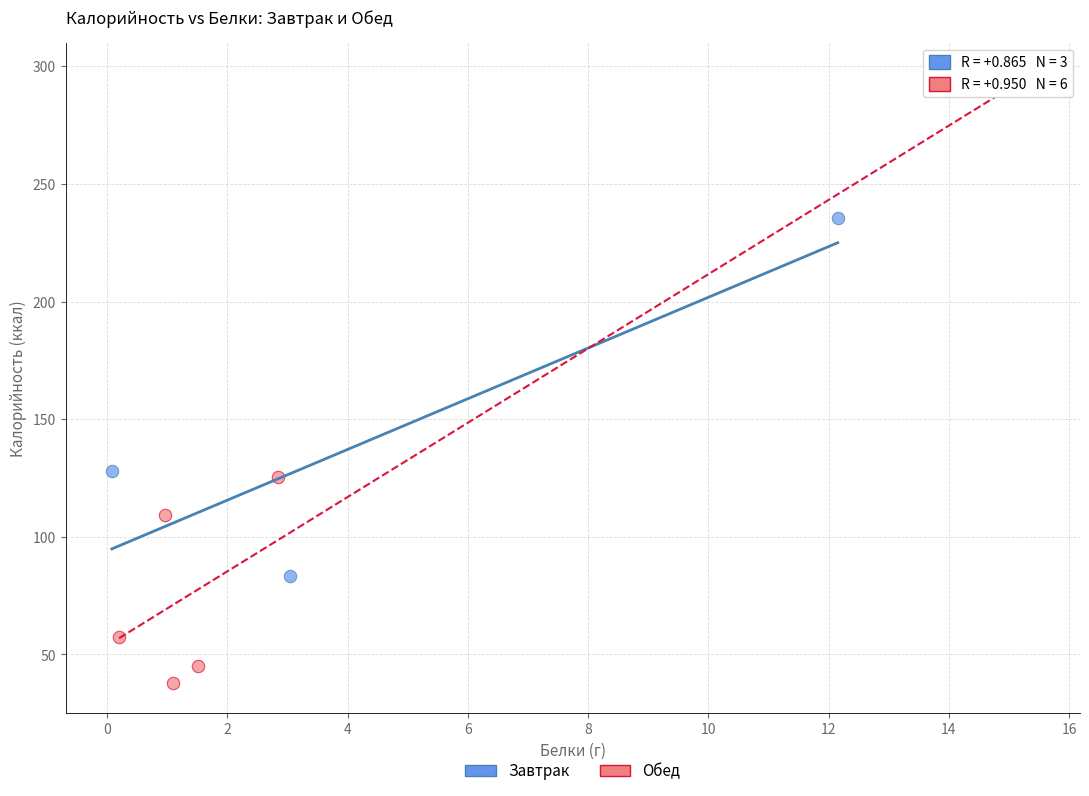

Which series has the widest spread of Y values?

Обед